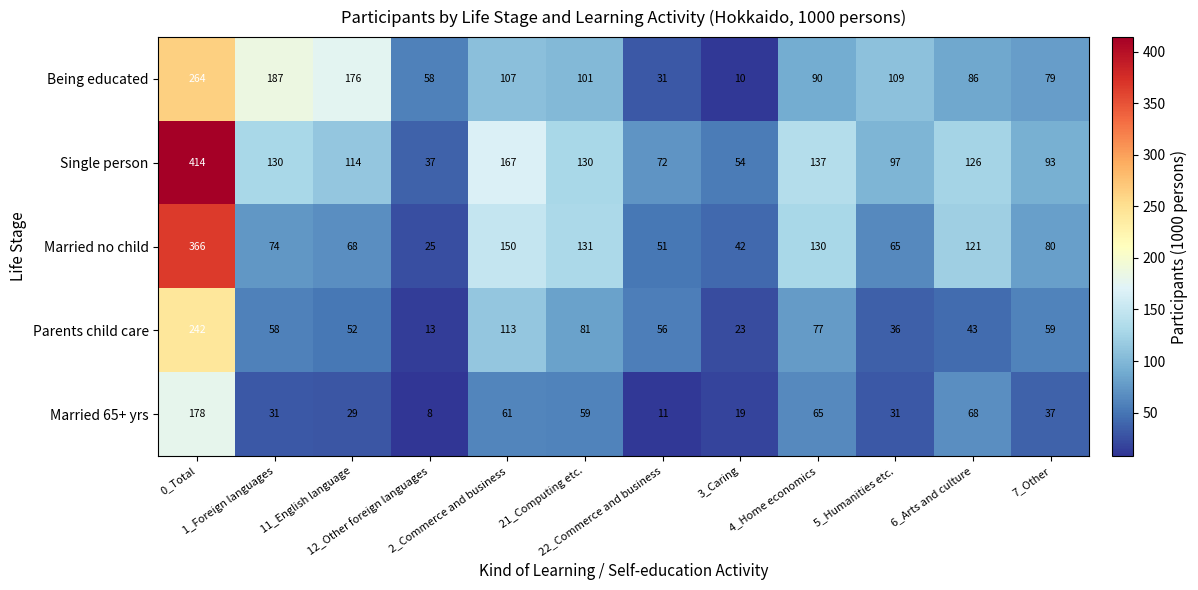

At which category is the sum across all series the highest?

0_Total